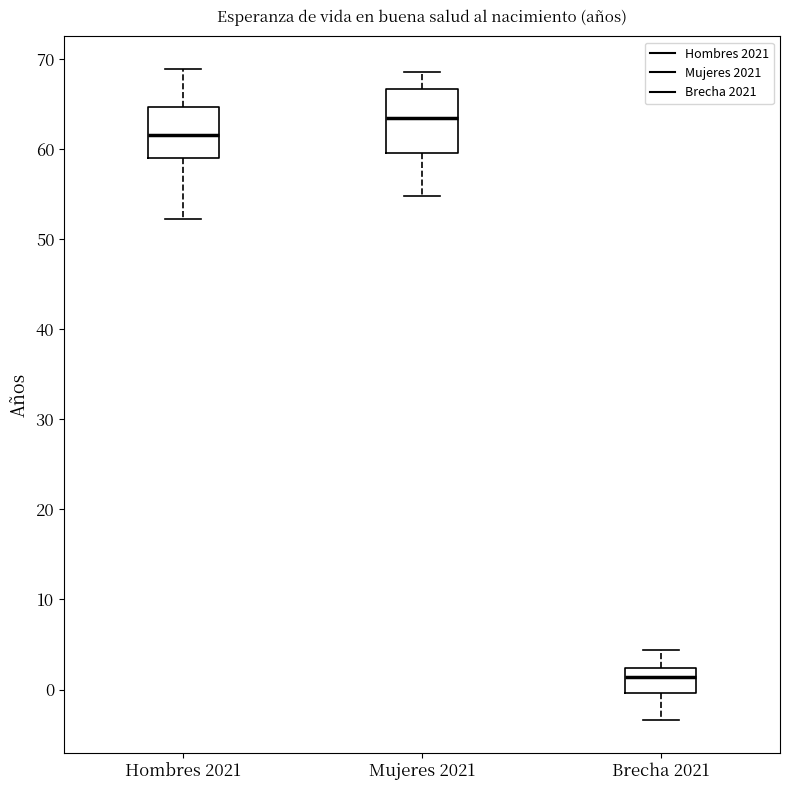

Which box is the tallest, from its lower edge to its upper edge?

Mujeres 2021